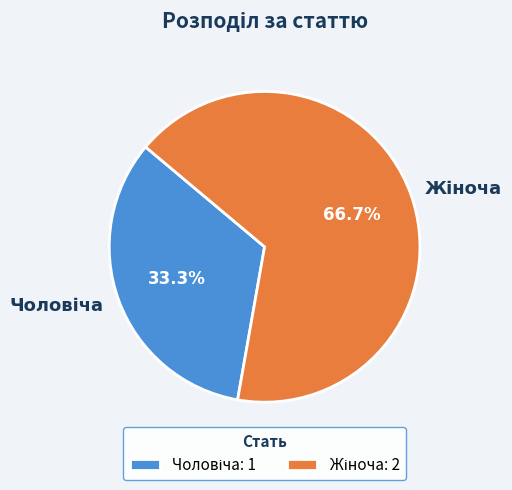

Is there any slice that represents more than half of the pie?

Yes